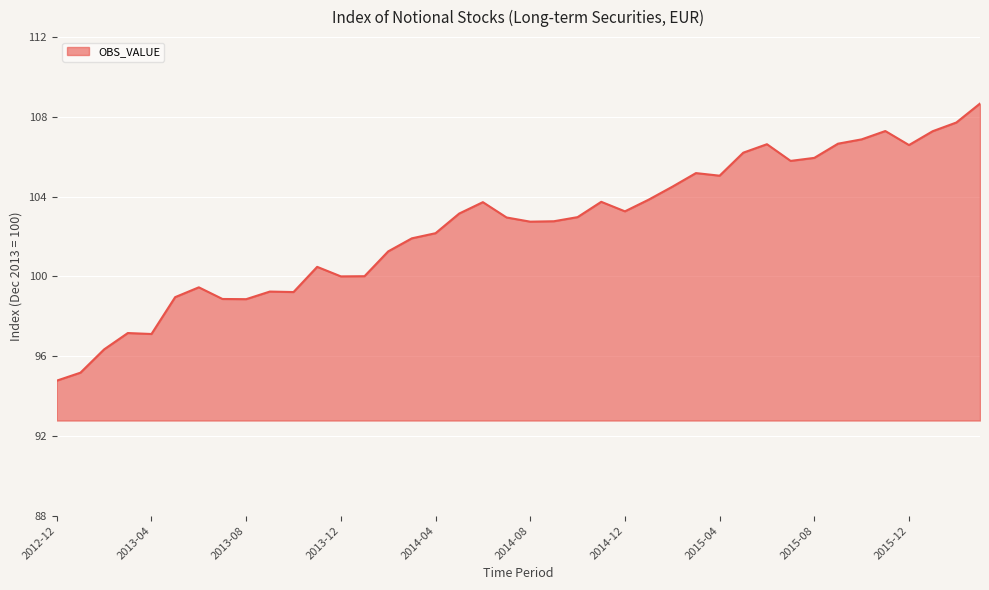

What is the difference between the maximum and minimum values?

13.9